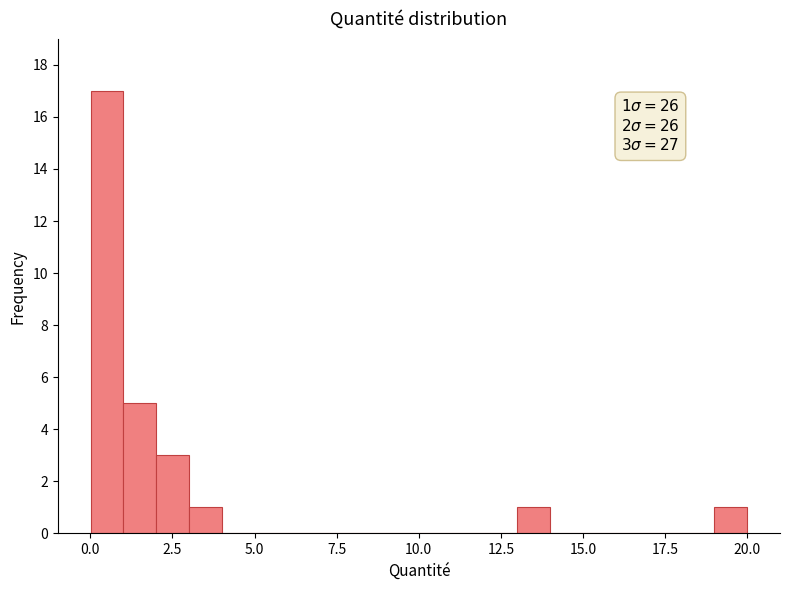

Around what value on the x-axis is the tallest bar? Give the approximate position of its centre, as read against the axis.

0.5